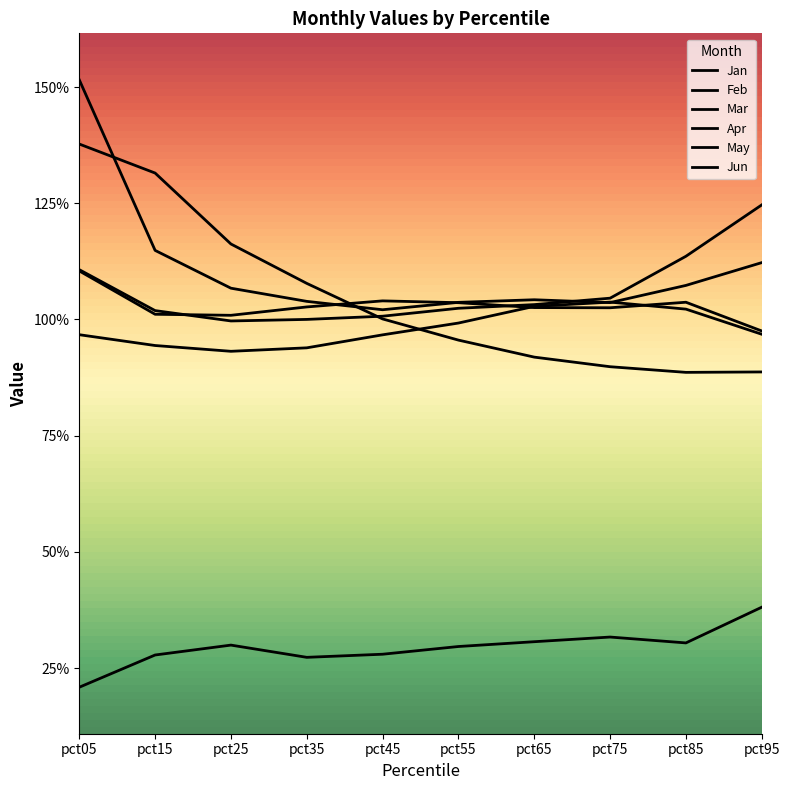

What is the minimum value for Apr?

0.9